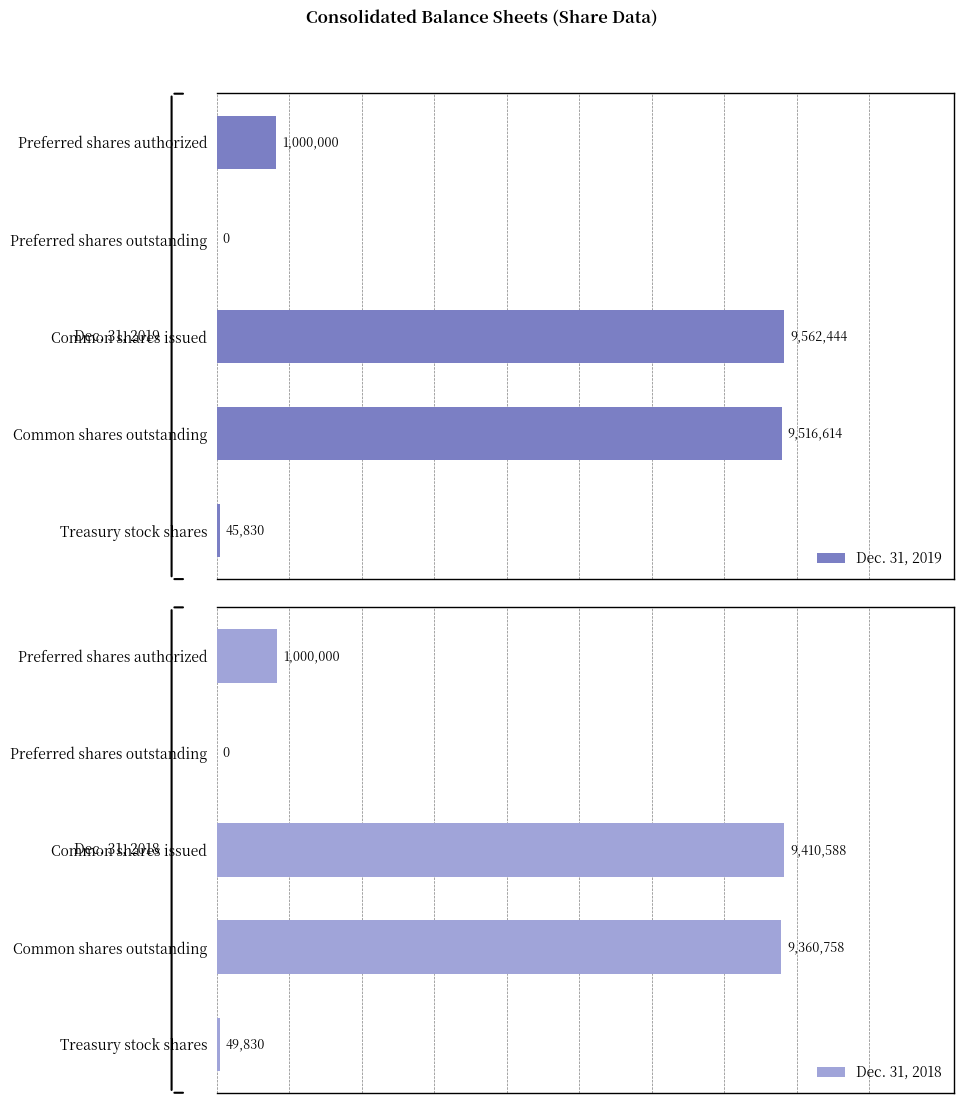

Reading left to right, transcribe all the data shown in this chart.

Dec. 31, 2019: 1000000	0	9562444	9516614	45830
Dec. 31, 2018: 1000000	0	9410588	9360758	49830